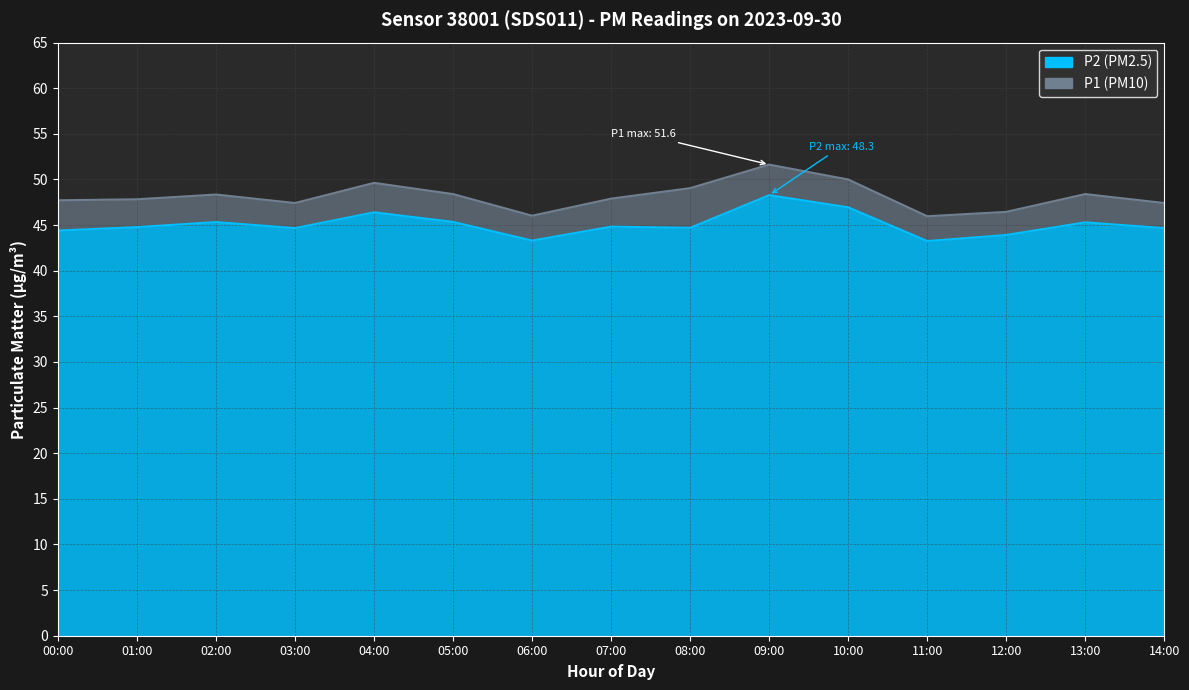

At 04:00, list the series in order from smallest to largest.

P2, P1